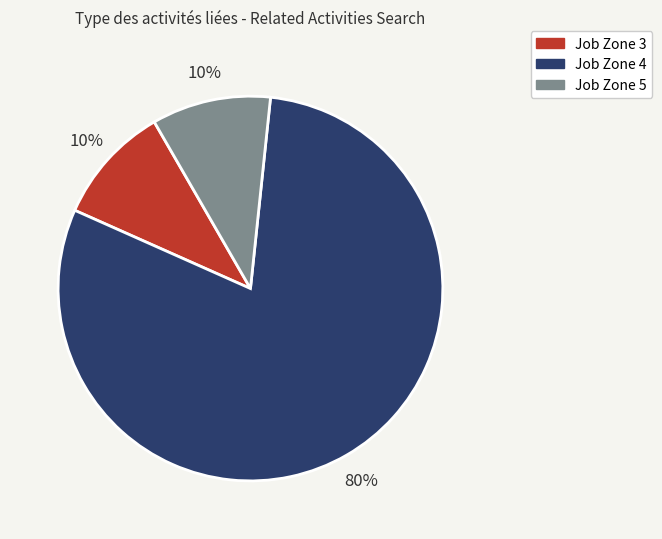

Does any single category account for the majority?

Yes